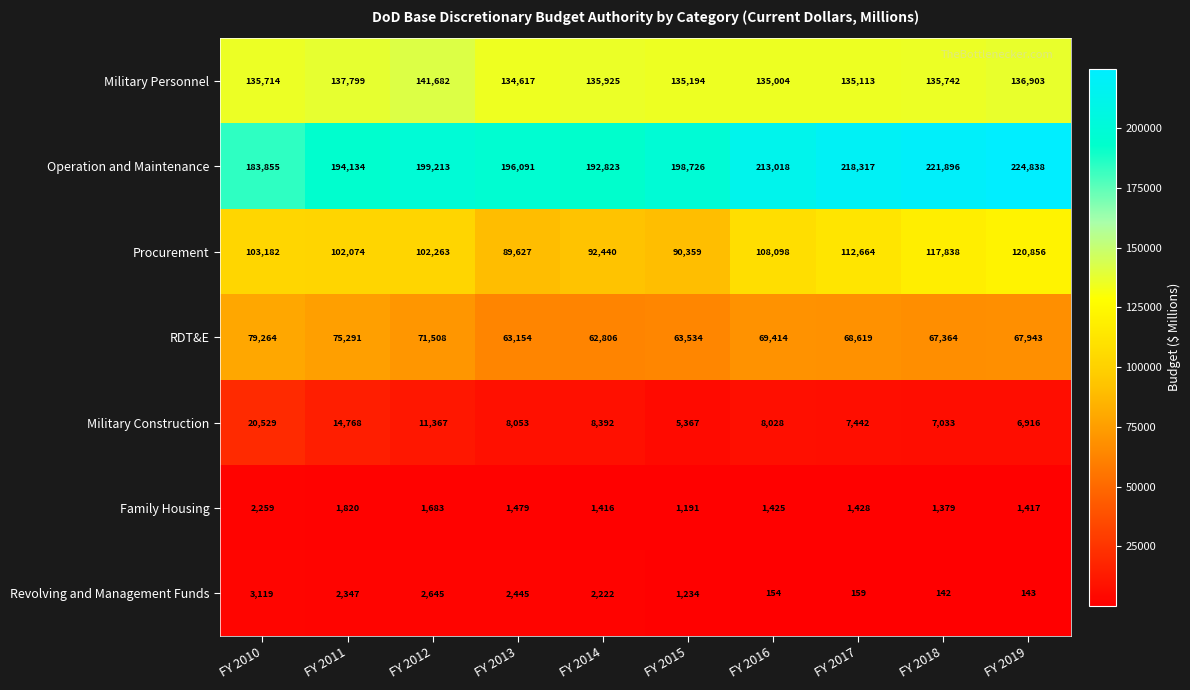

Rank the series at FY 2011 from highest to lowest value.

Operation and Maintenance, Military Personnel, Procurement, RDT&E, Military Construction, Revolving and Management Funds, Family Housing